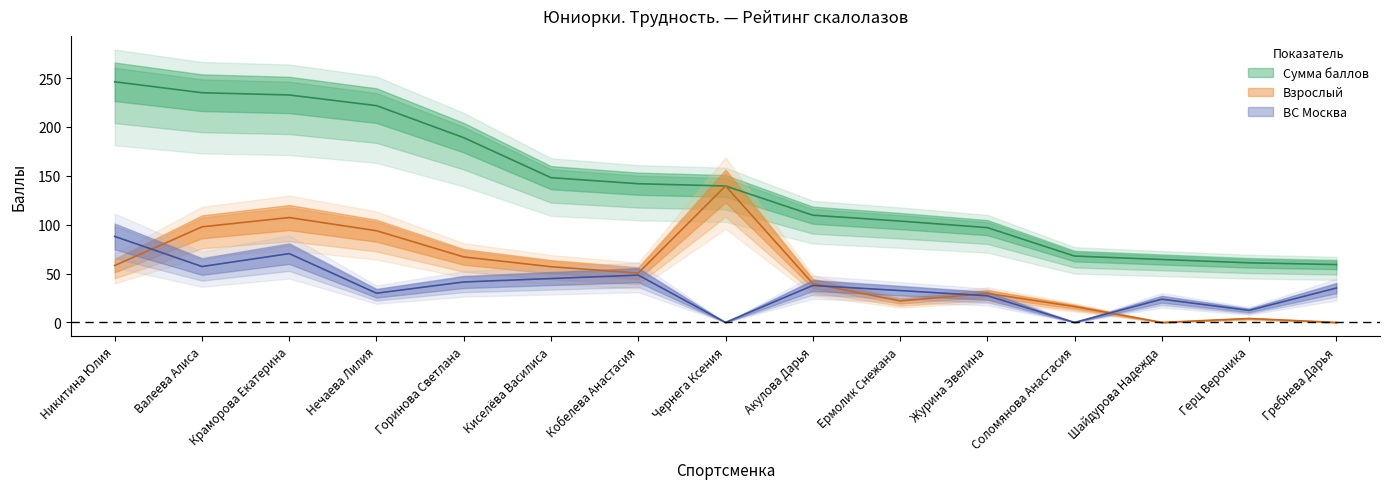

The value of ВС Москва at Чернега Ксения is 0.0. True or false?

True